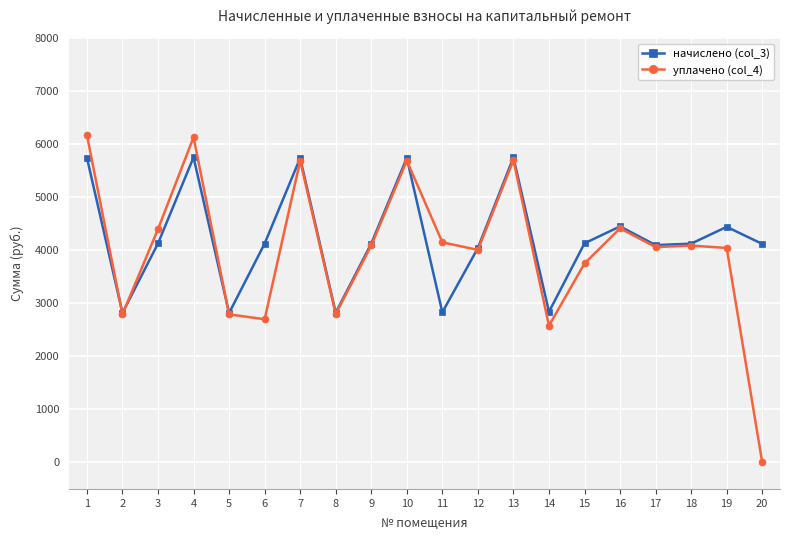

What is the value of the начислено (col_3) point at the 8th from the left?

2822.8